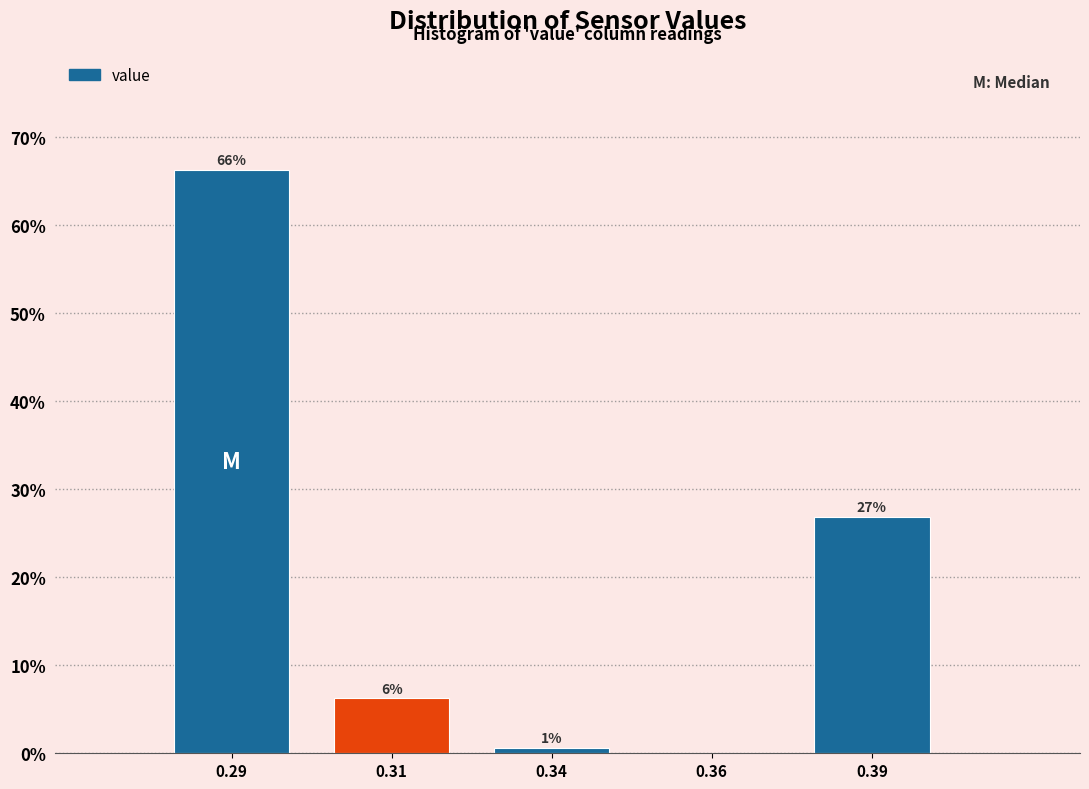

What is the sum of all values?

100.0